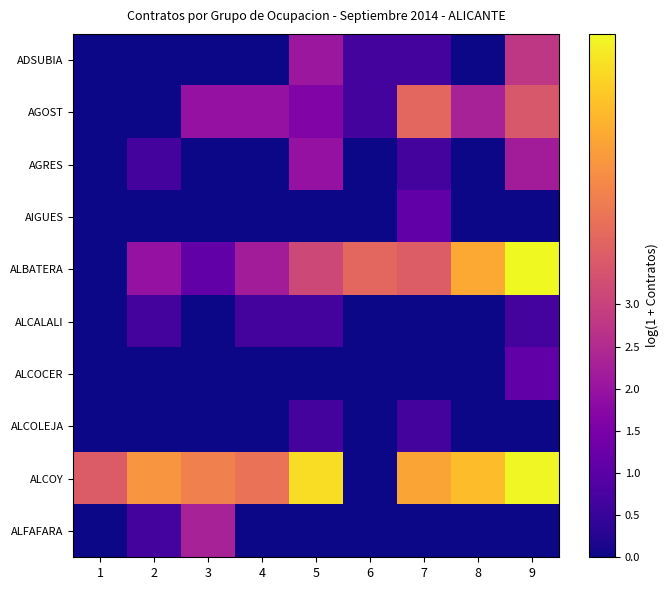

Rank the series at 7 from lowest to highest value.

ALCALALI, ALCOCER, ALFAFARA, ADSUBIA, AGRES, ALCOLEJA, AIGUES, ALBATERA, AGOST, ALCOY